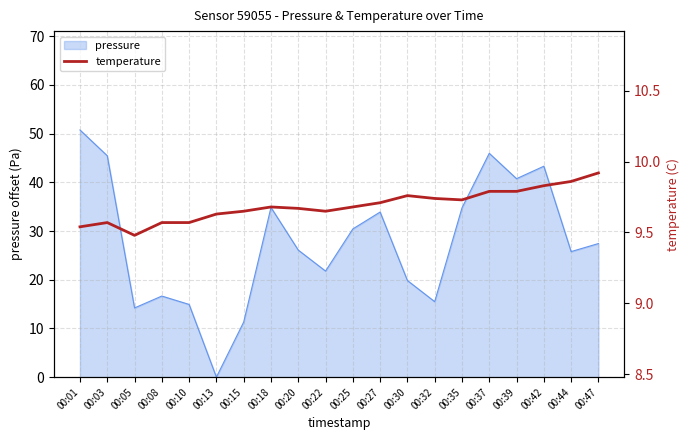

At which label does pressure reach its minimum?

00:13